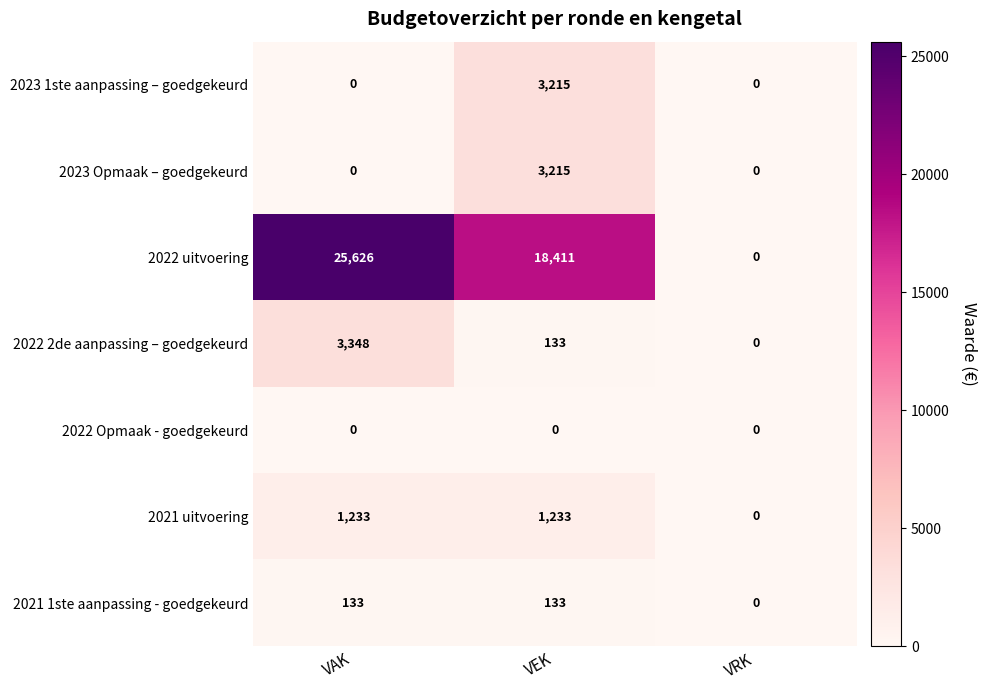

Reading left to right, what are all the values shown in this chart?

2023 1ste aanpassing – goedgekeurd: VAK=0	VEK=3215	VRK=0
2023 Opmaak – goedgekeurd: VAK=0	VEK=3215	VRK=0
2022 uitvoering: VAK=25626	VEK=18411	VRK=0
2022 2de aanpassing – goedgekeurd: VAK=3348	VEK=133	VRK=0
2022 Opmaak - goedgekeurd: VAK=0	VEK=0	VRK=0
2021 uitvoering: VAK=1233	VEK=1233	VRK=0
2021 1ste aanpassing - goedgekeurd: VAK=133	VEK=133	VRK=0